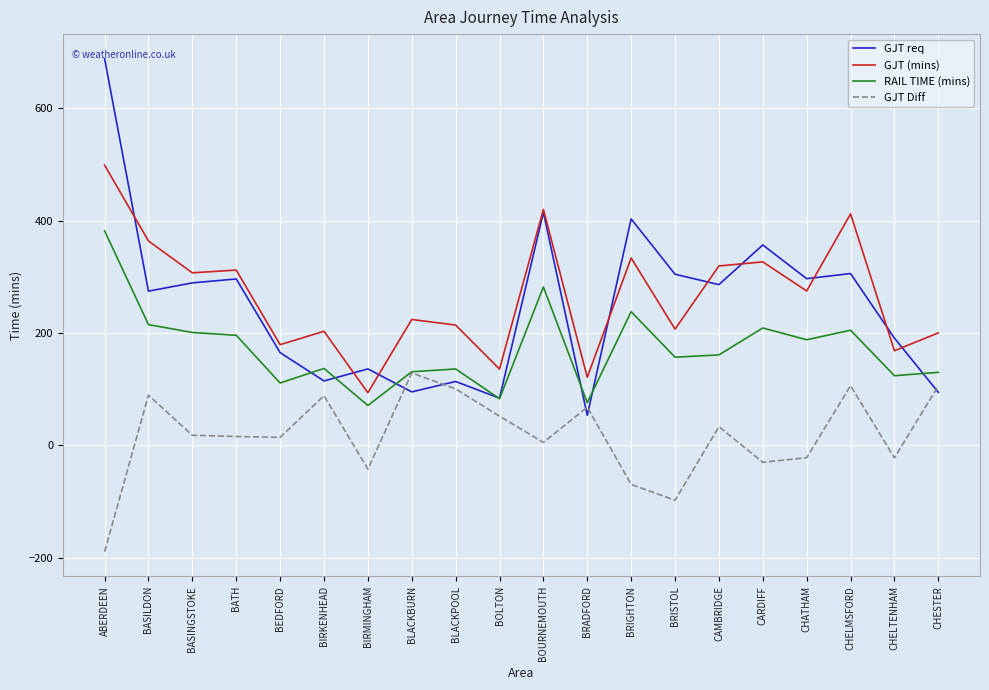

Read the GJT (mins) value at CHELMSFORD.

412.2